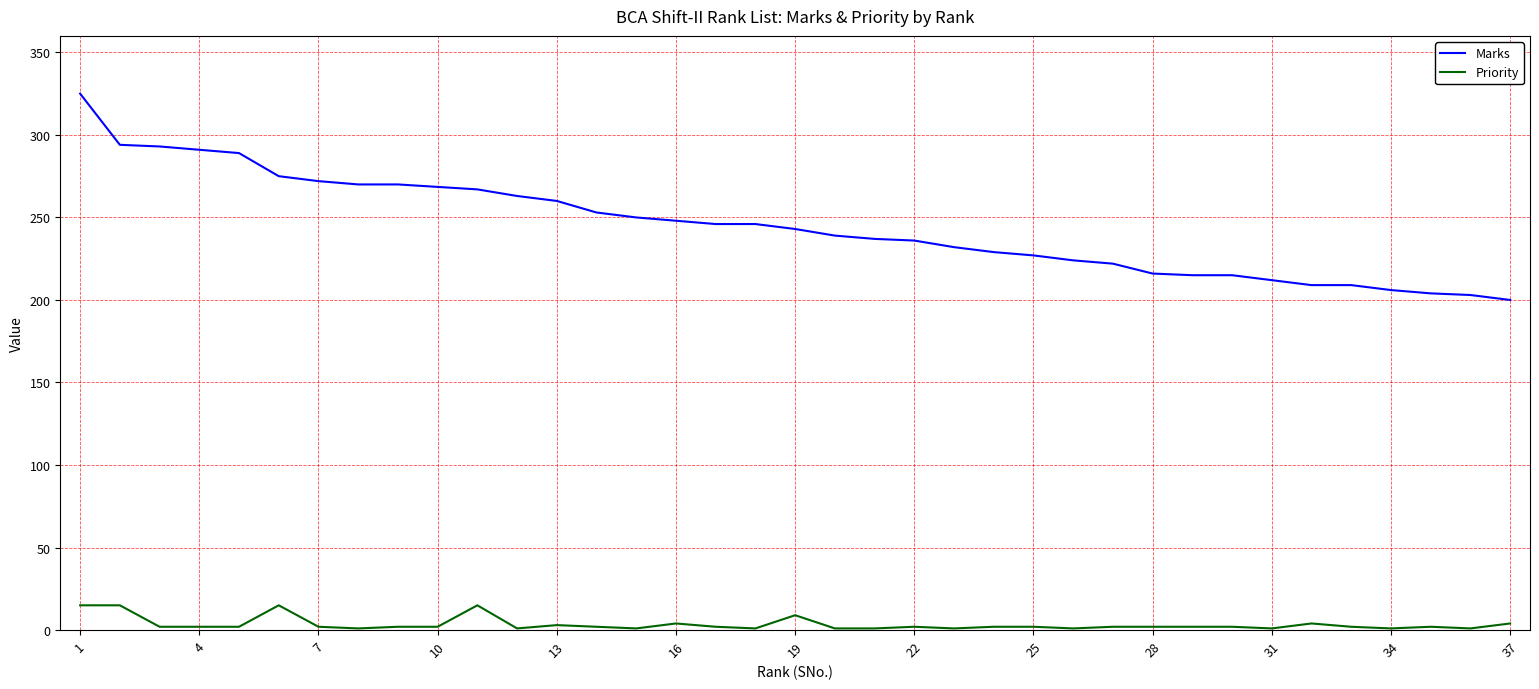

What is the minimum value for Marks?

200.0